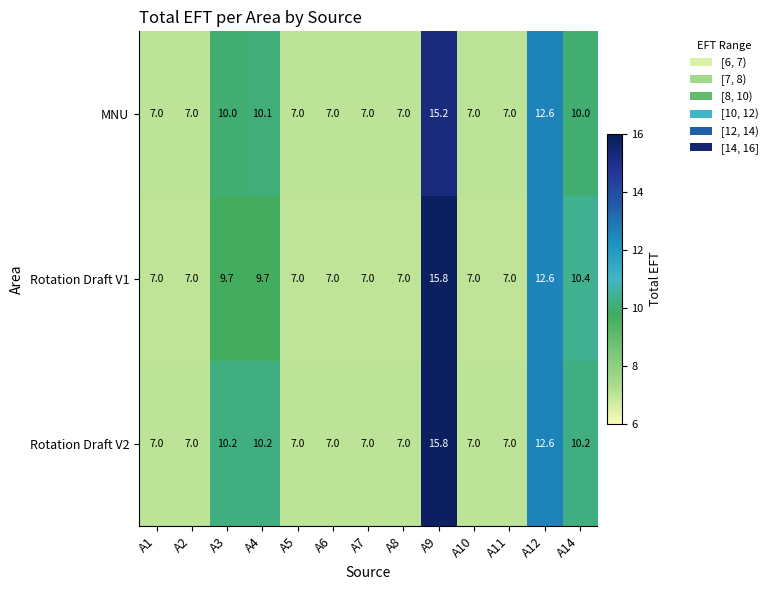

How many series are shown in this chart?

3